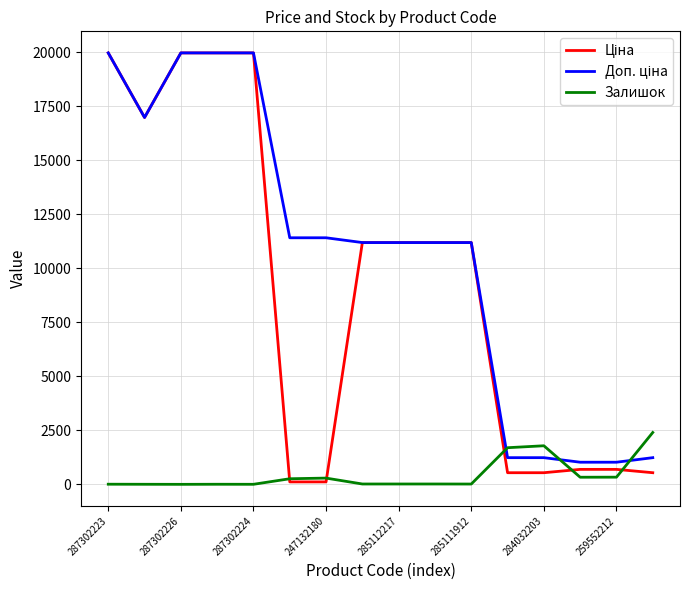

Does the chart display data point markers on the line(s)?

No